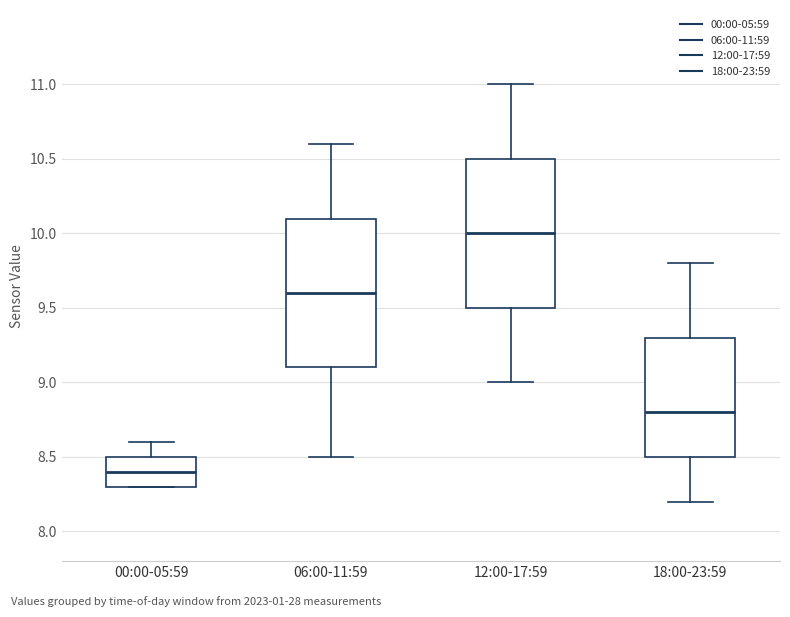

Reading left to right, transcribe this box plot: for each box, give where its median line is, the range the box spans, and where its two whiskers end, as read against the y-axis. The values are not printed on the chart, so give them approximately, as read against the axis.

00:00-05:59: median 8.4, box 8.3 to 8.5, whiskers 8.3 to 8.6
06:00-11:59: median 9.6, box 9.1 to 10.1, whiskers 8.5 to 10.6
12:00-17:59: median 10.0, box 9.5 to 10.5, whiskers 9.0 to 11.0
18:00-23:59: median 8.8, box 8.5 to 9.3, whiskers 8.2 to 9.8